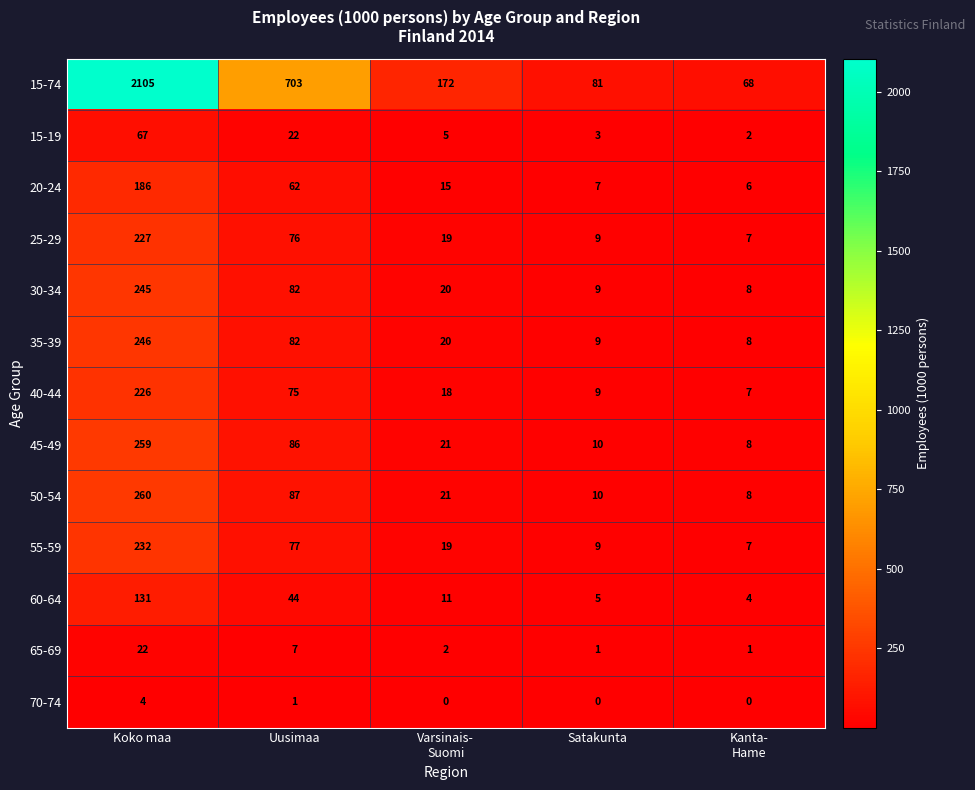

At how many categories does at least one series exceed 1766?

1